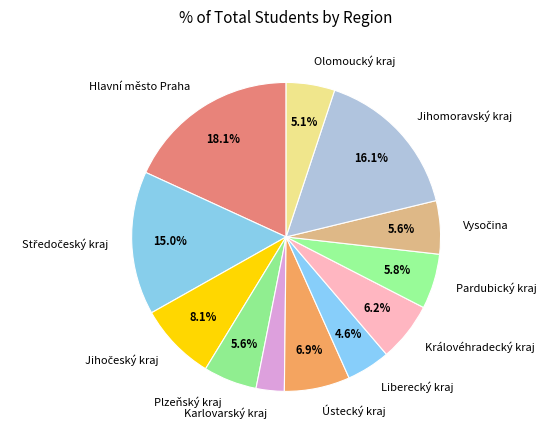

What percentage is NOT represented by Ústecký kraj?

93.1%